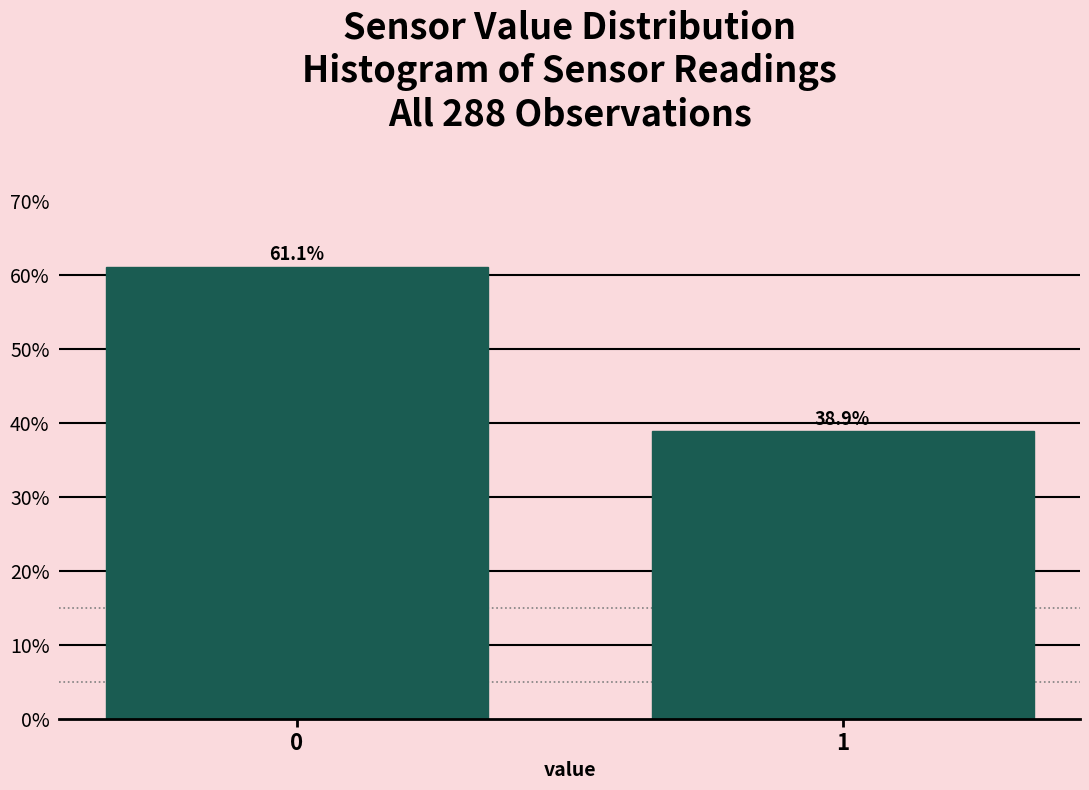

Reading right to left, list all the values displayed in this chart.

38.9	61.1